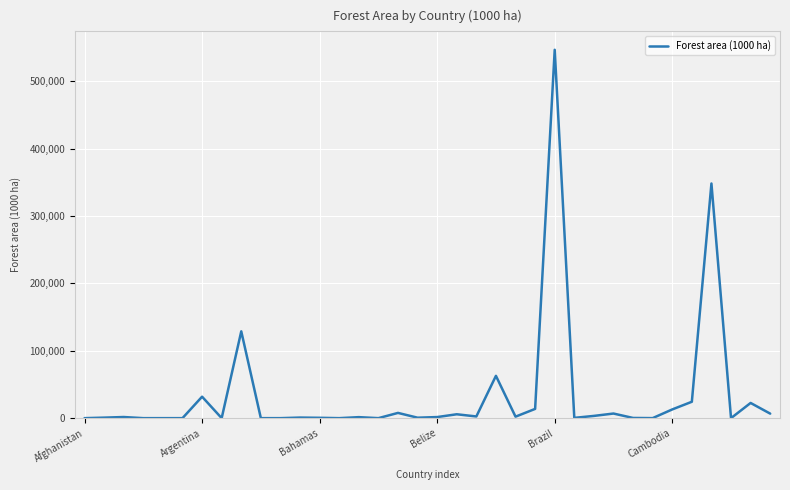

What is the maximum value shown in the chart?

546705.0